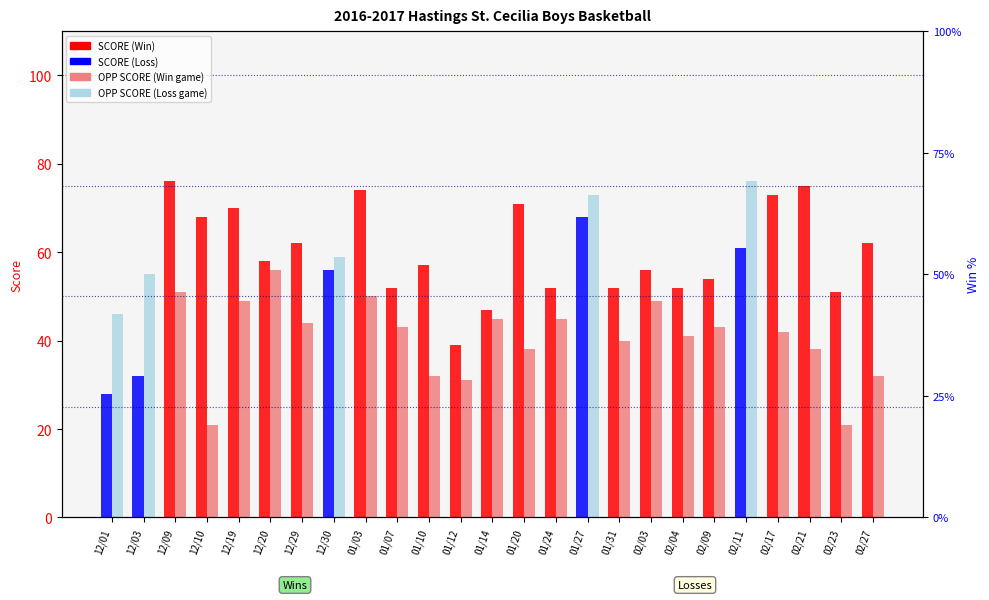

Between 12/03 and 02/21, which series saw the biggest shift?

SCORE